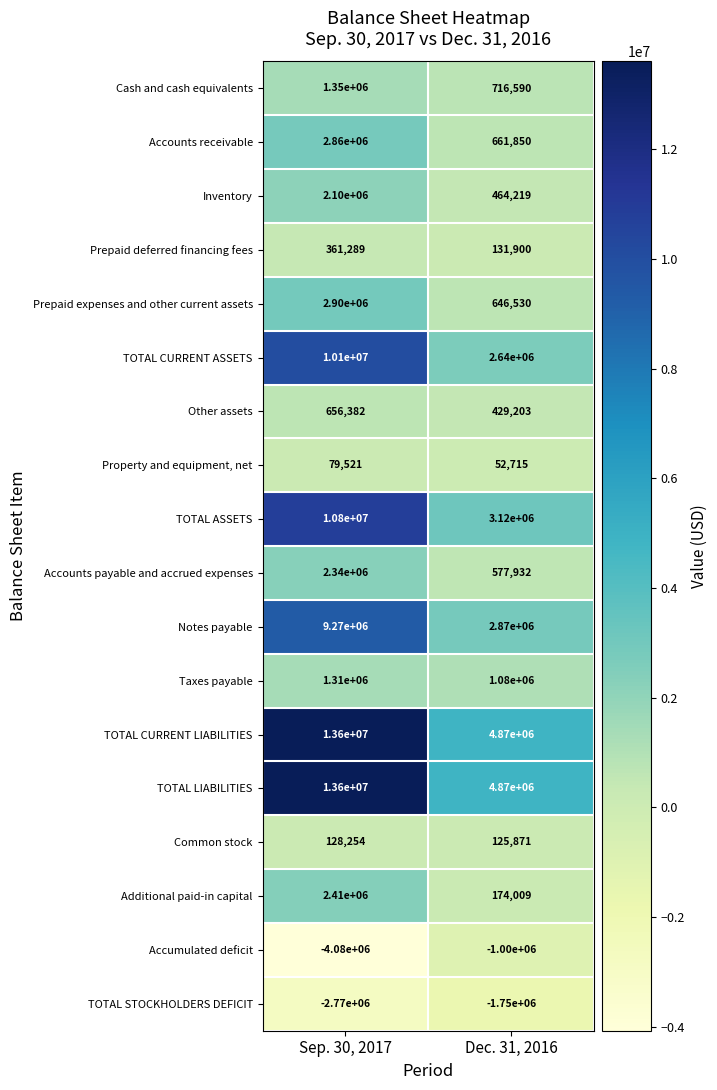

What is the difference between the highest and lowest values at Sep. 30, 2017?

17680000